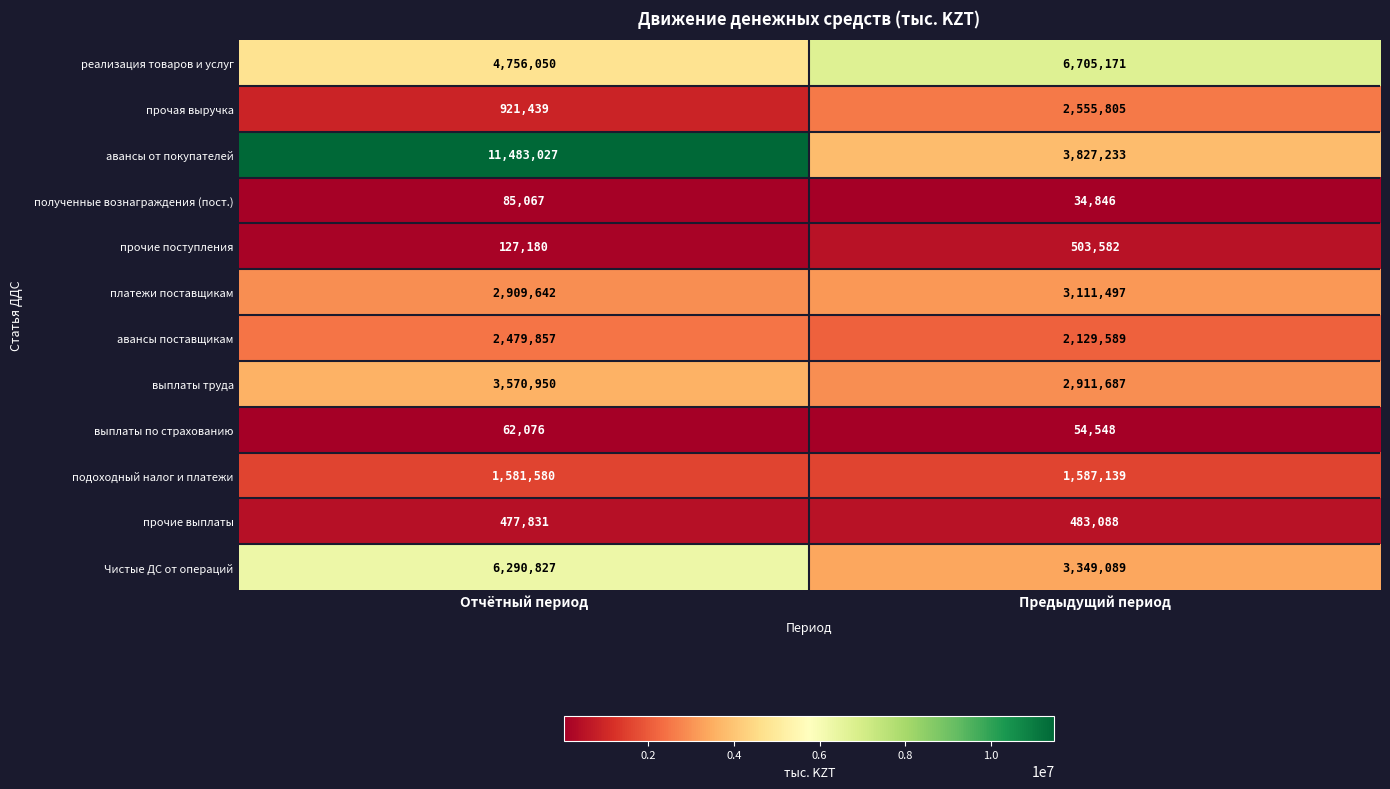

Read the авансы поставщикам value at Отчётный период, to the nearest 50.

2479850